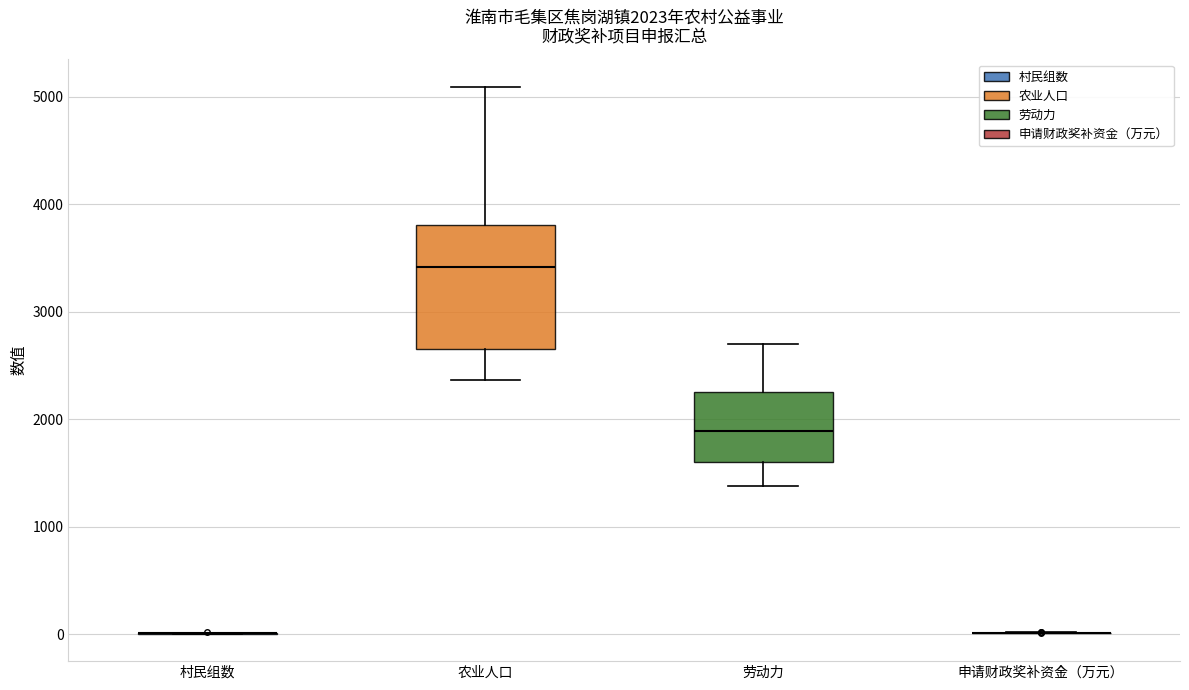

Which box is the tallest, from its lower edge to its upper edge?

农业人口